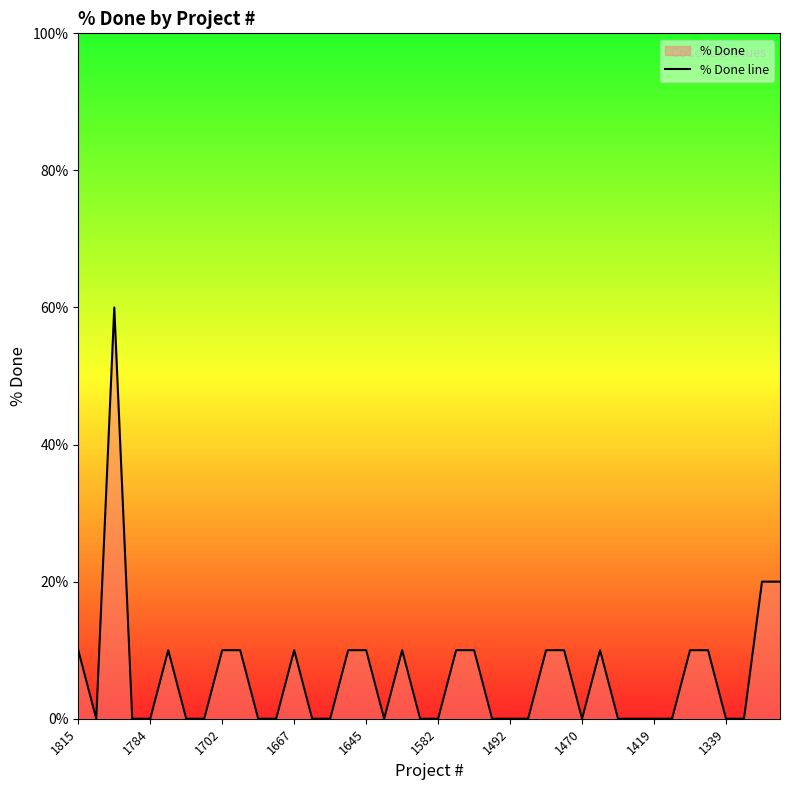

Reading left to right, what are all the values shown in this chart?

10	0	60	0	0	10	0	0	10	10	0	0	10	0	0	10	10	0	10	0	0	10	10	0	0	0	10	10	0	10	0	0	0	0	10	10	0	0	20	20